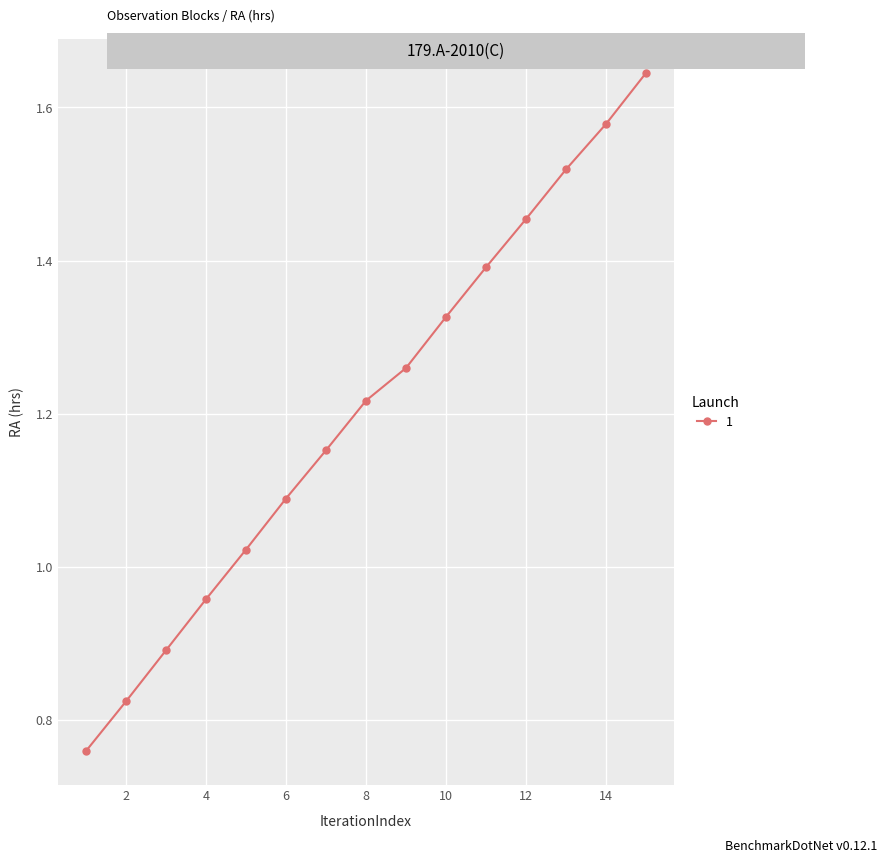

How many lines are shown in the chart?

1